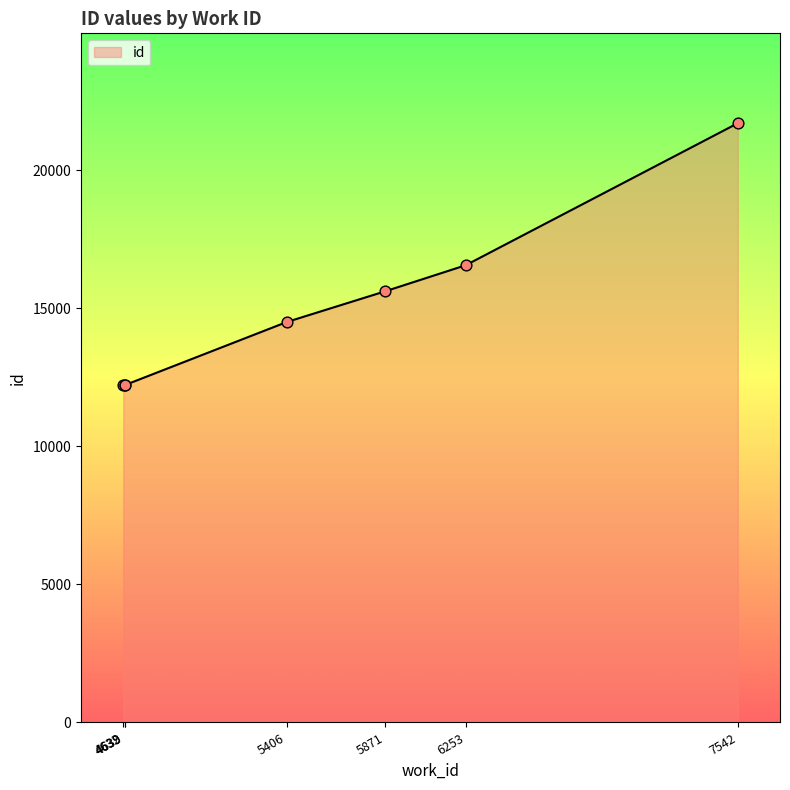

Approximately how many times larger is the value at 5406 compared to 7542?

0.7